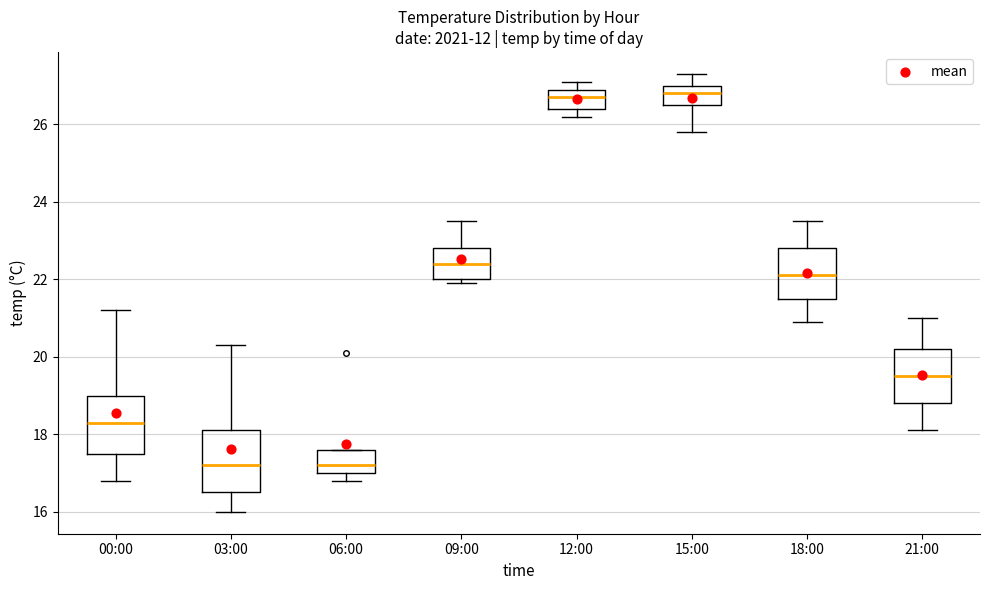

Reading left to right, read every box against the y-axis: the position of its median line, the range the box covers, and the ends of its whiskers. The values are not printed on the chart, so give them approximately, as read against the axis.

00:00: median 18.4, box 17.6 to 19.0, whiskers 16.8 to 21.2
03:00: median 17.2, box 16.6 to 18.2, whiskers 16.0 to 20.4
06:00: median 17.2, box 17.0 to 17.6, whiskers 16.8 to 17.6
09:00: median 22.4, box 22.0 to 22.8, whiskers 22.0 (just below the box's lower edge) to 23.6
12:00: median 26.8, box 26.4 to 27.0, whiskers 26.2 to 27.2
15:00: median 26.8, box 26.6 to 27.0, whiskers 25.8 to 27.4
18:00: median 22.2, box 21.6 to 22.8, whiskers 21.0 to 23.6
21:00: median 19.6, box 18.8 to 20.2, whiskers 18.2 to 21.0